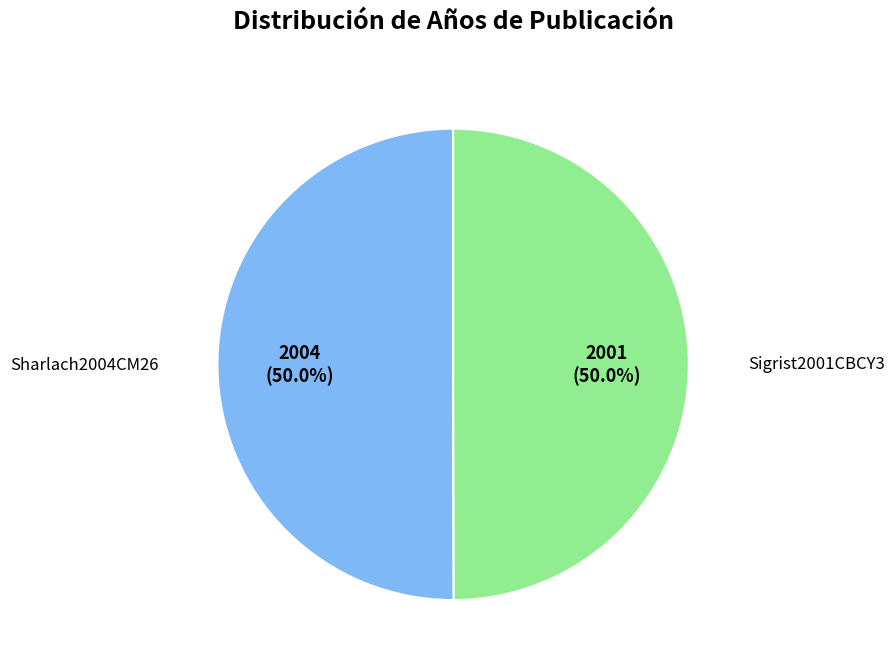

Which category has the biggest portion of the pie?

Sharlach2004CM26